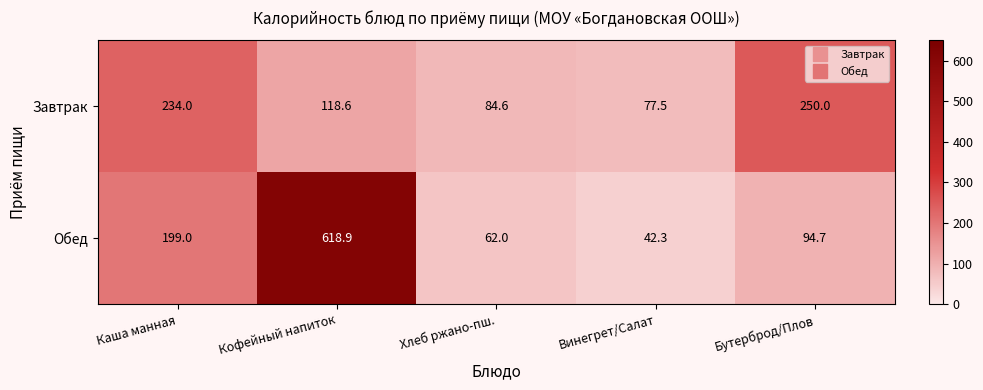

Rank the series by their average value, from lowest to highest.

Завтрак, Обед